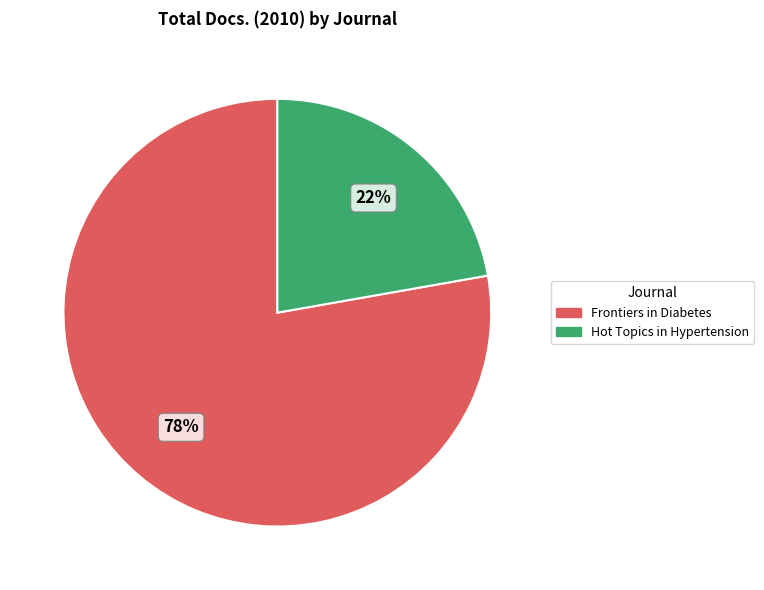

Which category accounts for the majority?

Frontiers in Diabetes